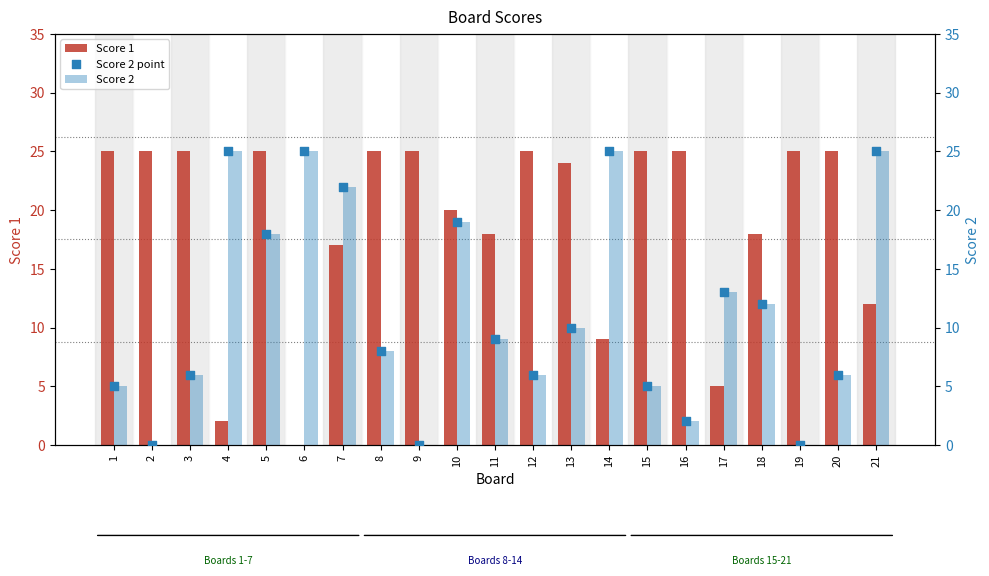

Which series contains the highest Y value?

Score 1